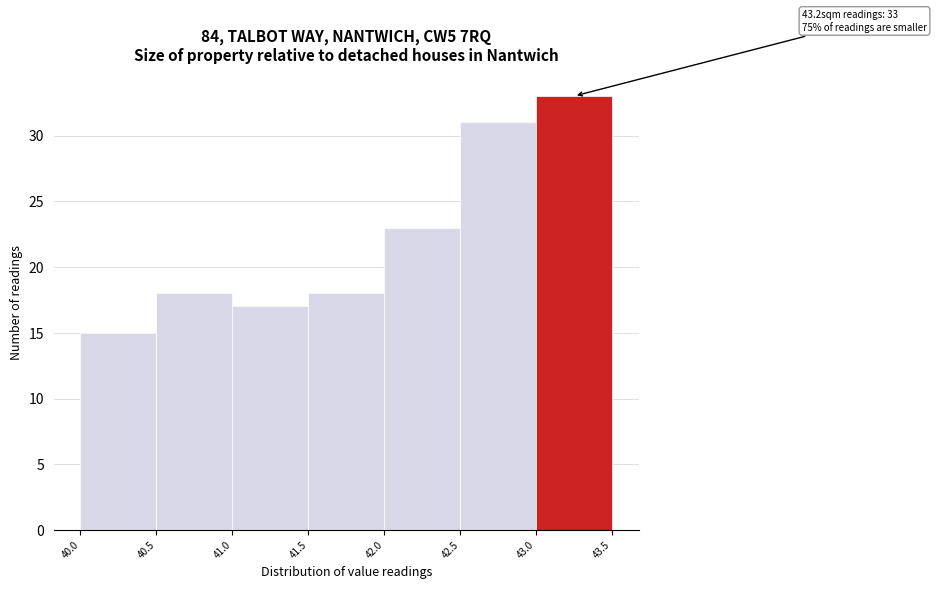

Over which range of the x-axis is the bar tallest?

43.0 to 43.5